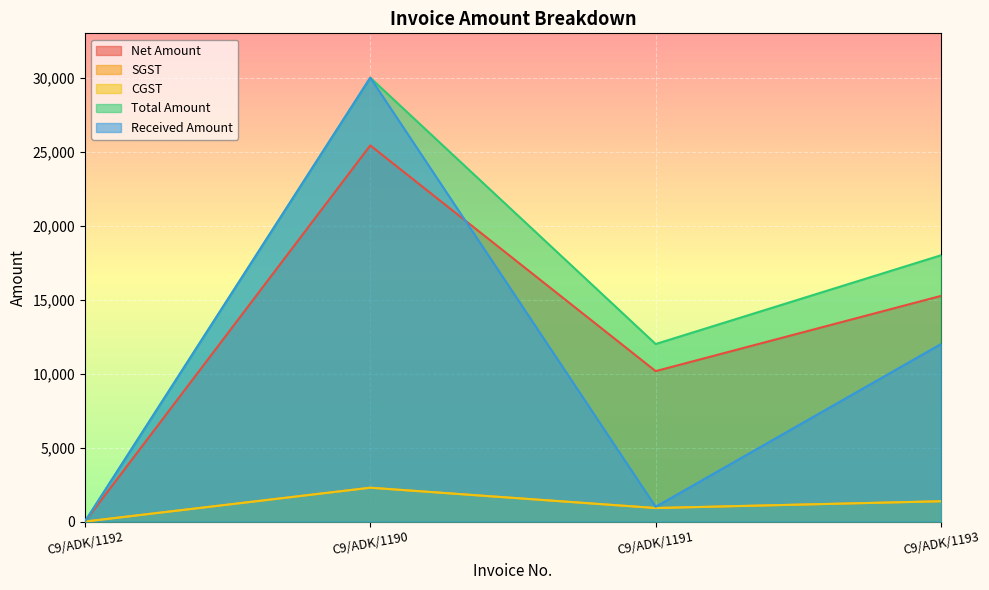

What is the difference between the maximum and second lowest values in the CGST series?

1372.9